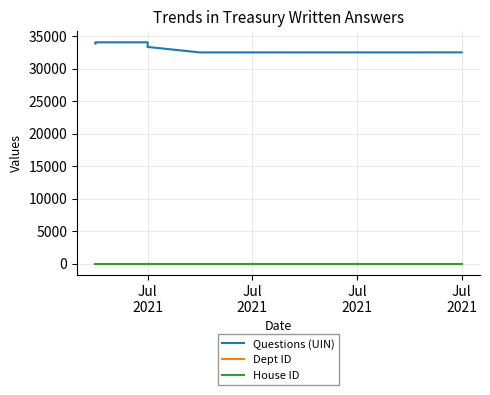

True or false: House ID has more than 2 interior local peaks.

False